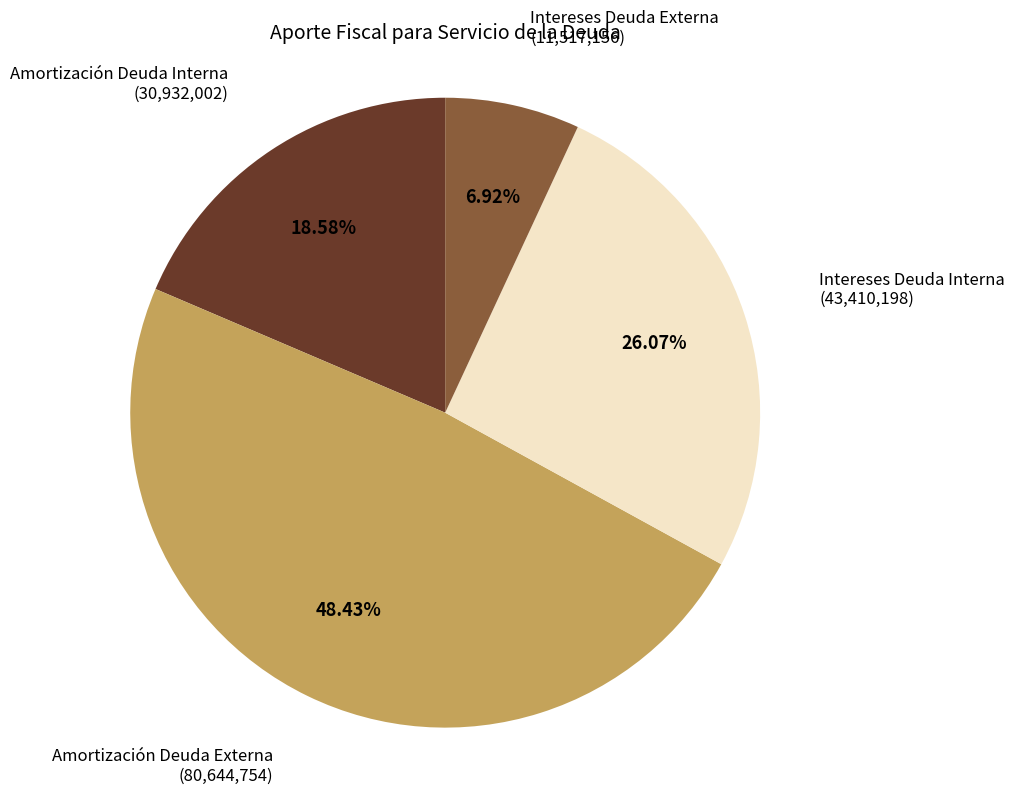

To the nearest percent, what percentage of the pie is Amortización Deuda Externa?

48%